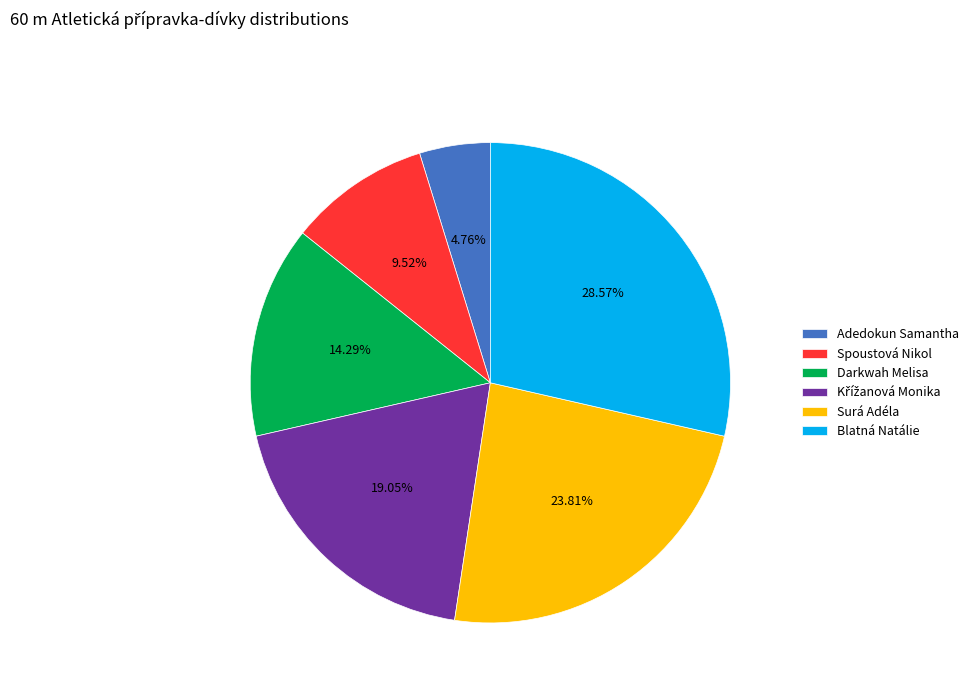

To the nearest percent, what is the difference between the largest and smallest slice percentages?

24%